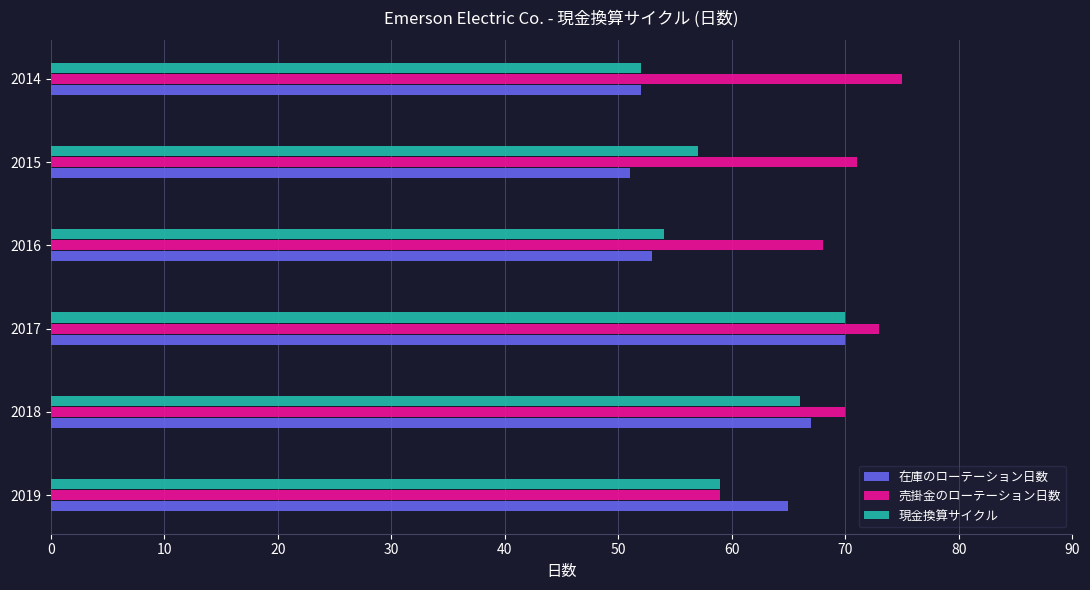

What is the sum of the 現金換算サイクル values at 2018 and 2016?

120